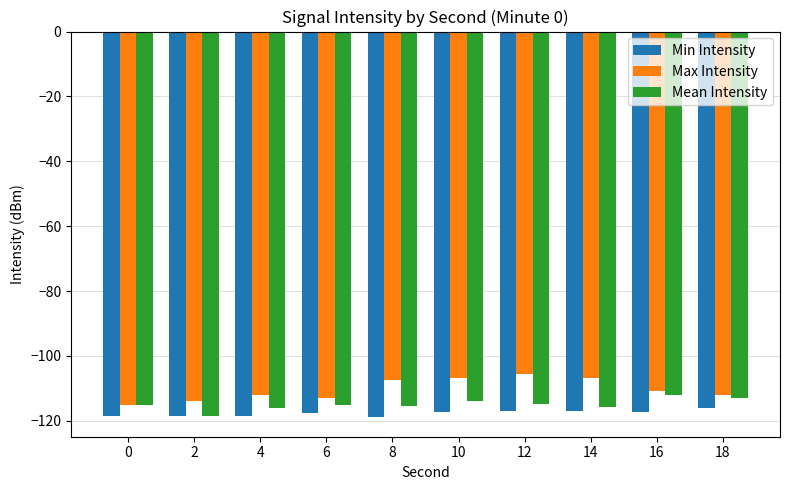

Which series has the widest spread of values?

Max Intensity